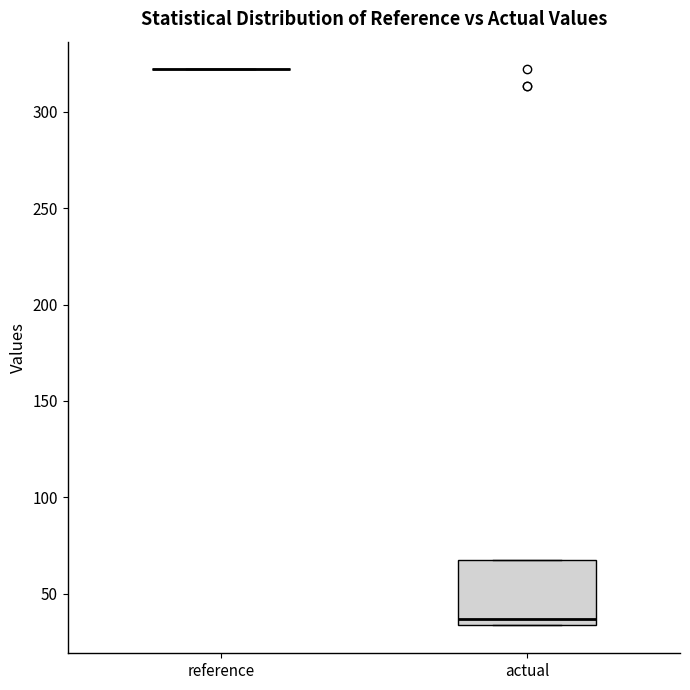

Which box is the tallest, from its lower edge to its upper edge?

actual